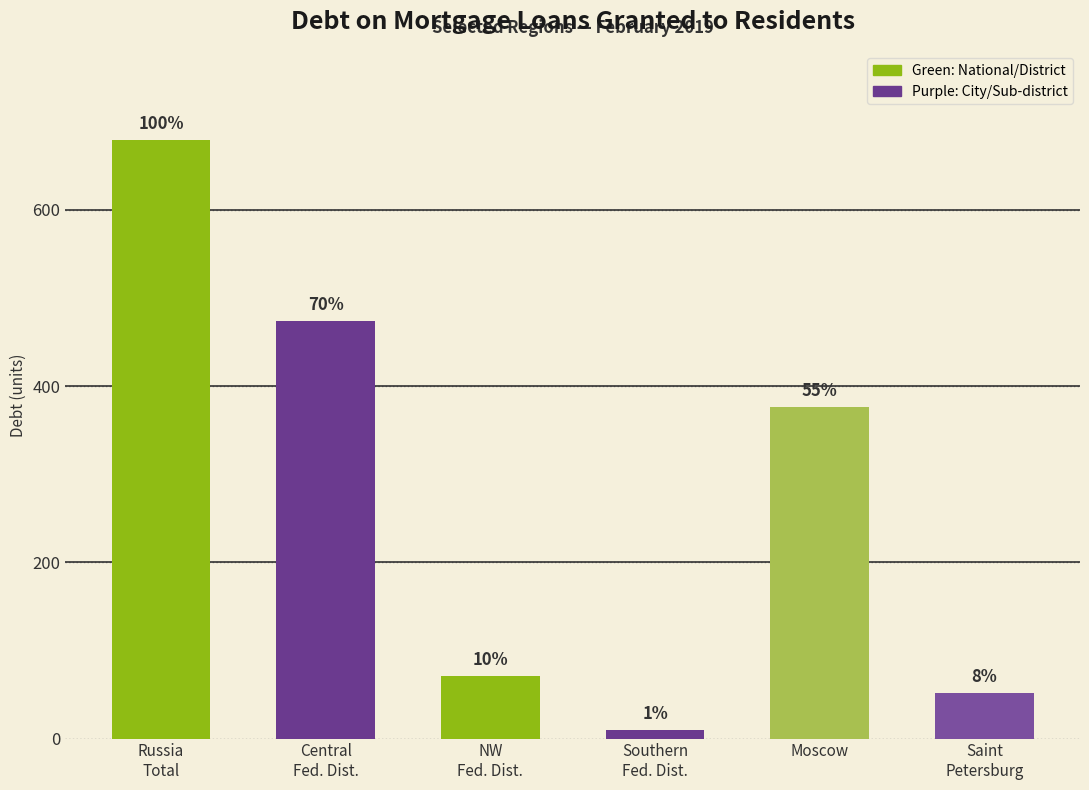

List the labels in order of value, smallest first.

Southern
Fed. Dist., Saint
Petersburg, NW
Fed. Dist., Moscow, Central
Fed. Dist., Russia
Total